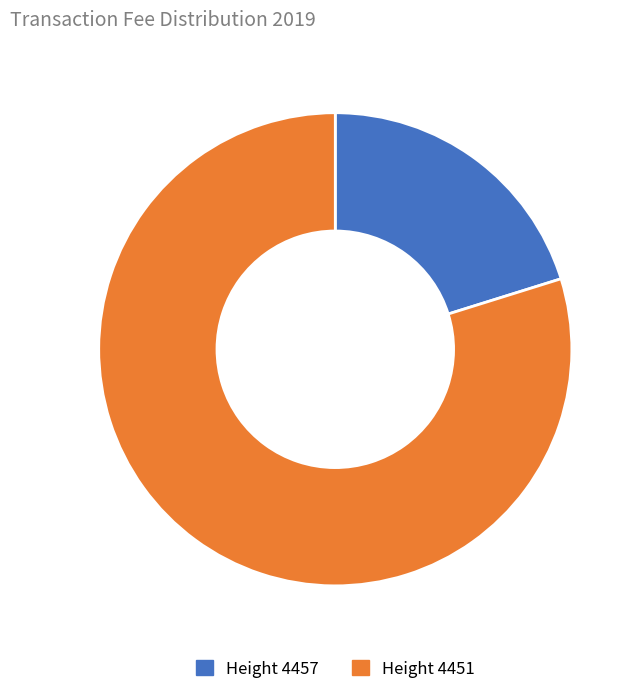

Combined, do Height 4451 and Height 4457 account for over 50%?

Yes